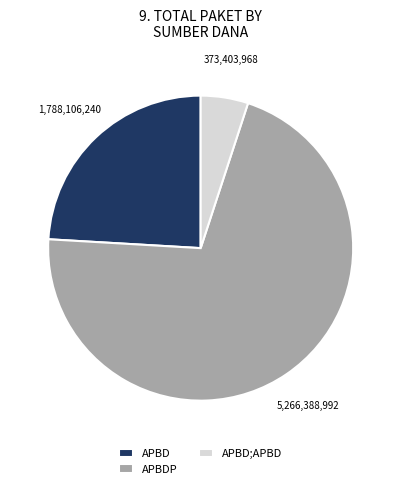

Rank the categories by value from highest to lowest.

APBDP, APBD, APBD;APBD